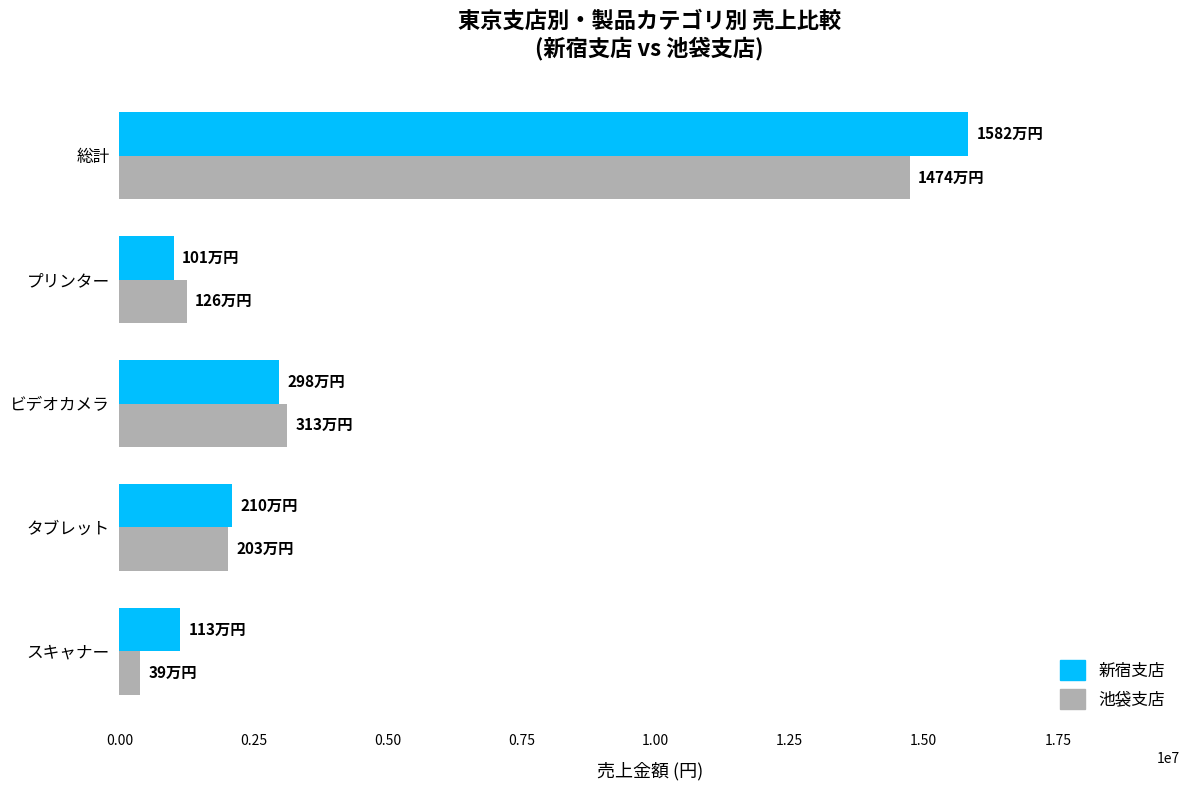

What is the sum of all 池袋支店 values?

21554000